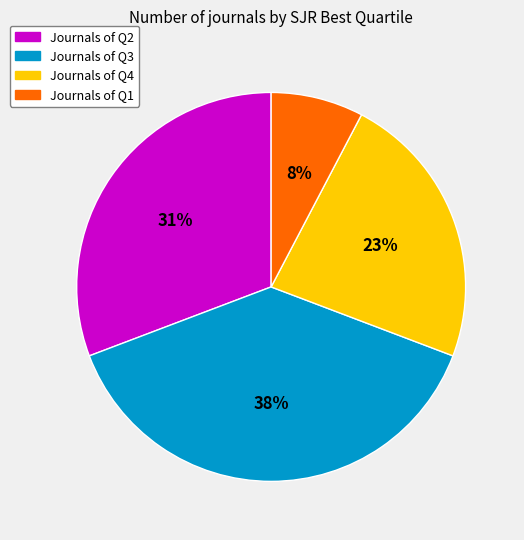

Is there any slice that represents more than half of the pie?

No